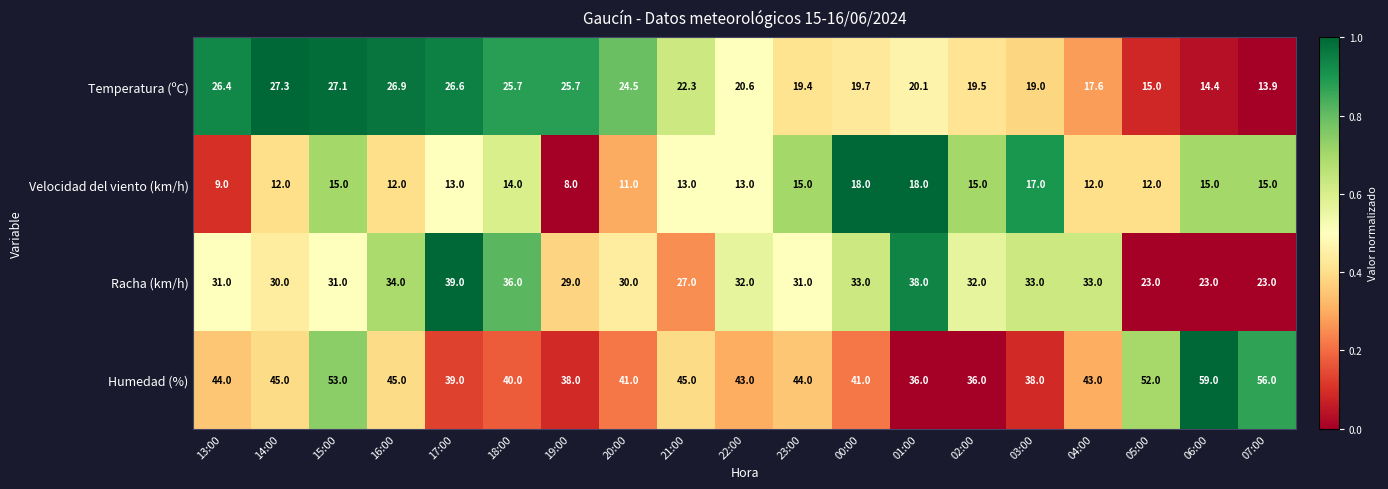

Rank the series by their maximum value, from highest to lowest.

Humedad (%), Racha (km/h), Temperatura (ºC), Velocidad del viento (km/h)